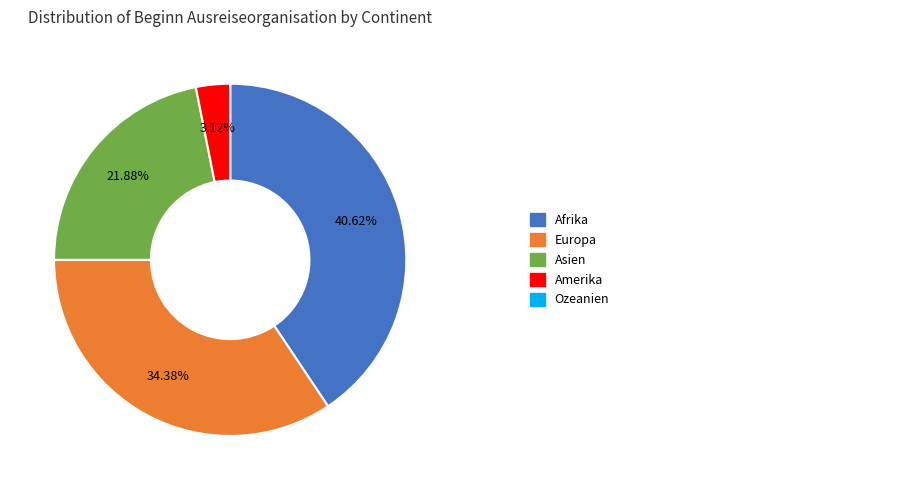

Is there any slice that represents more than half of the pie?

No